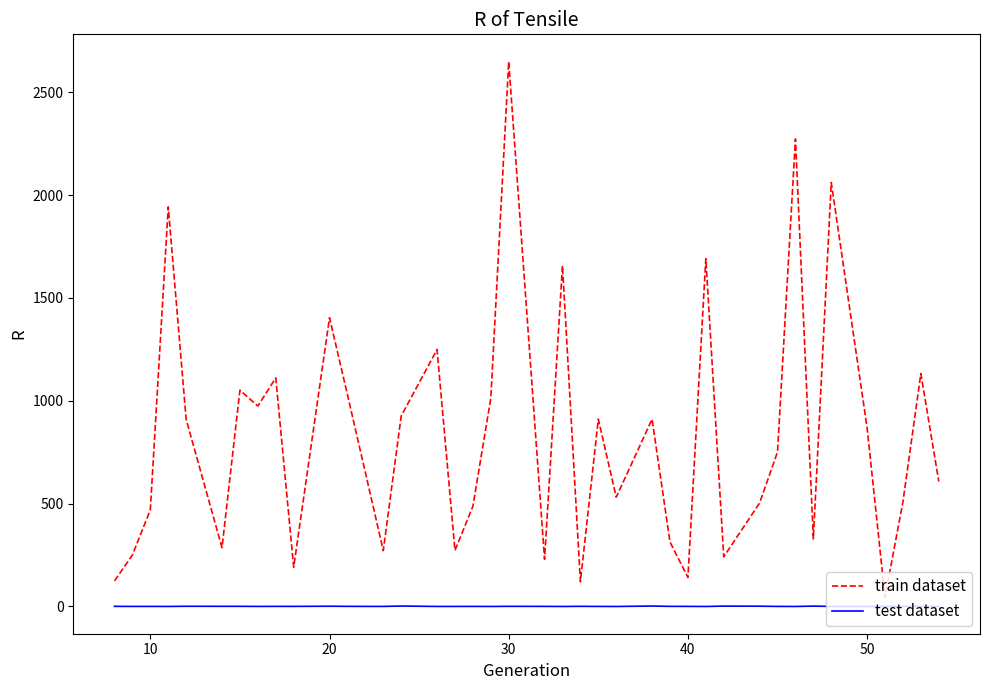

What is the maximum value shown in the chart?

2649.2